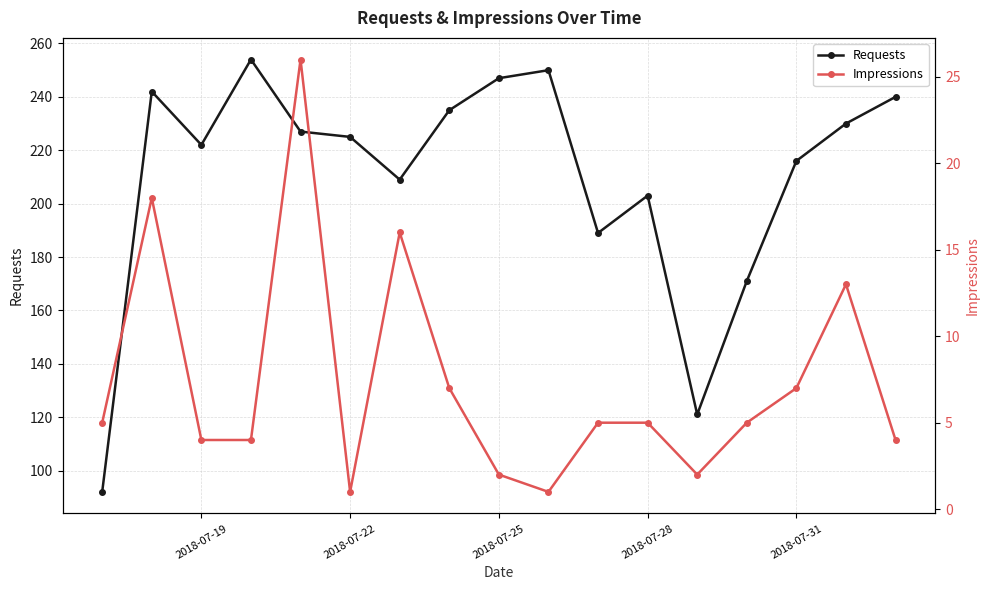

True or false: Requests has more than 1 points higher than both neighbors.

True